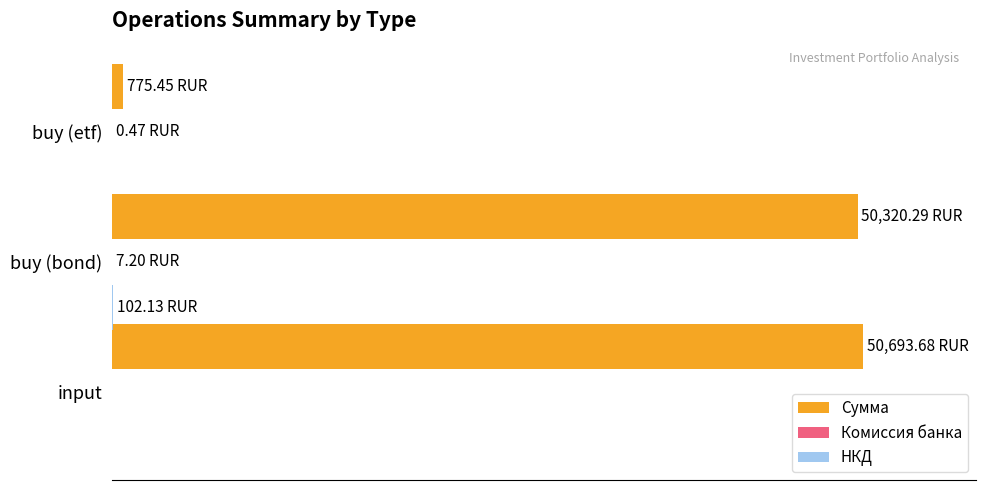

What is the difference between the second highest and minimum values in the Сумма series?

97.7